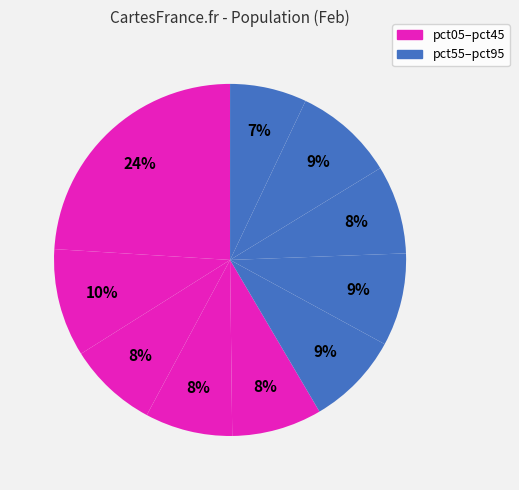

Count the number of slices in the pie.

10